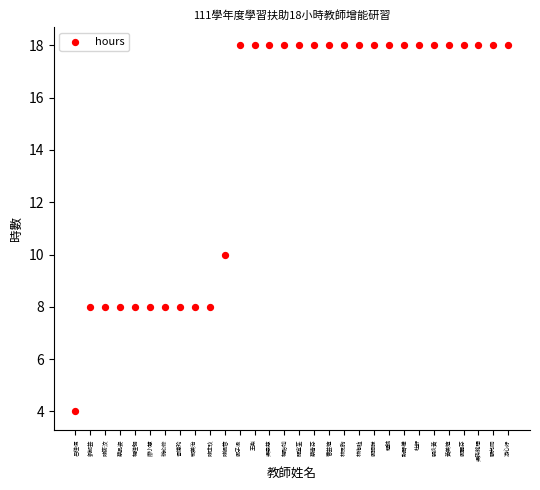

What is the range of Y values (max minus min)?

14